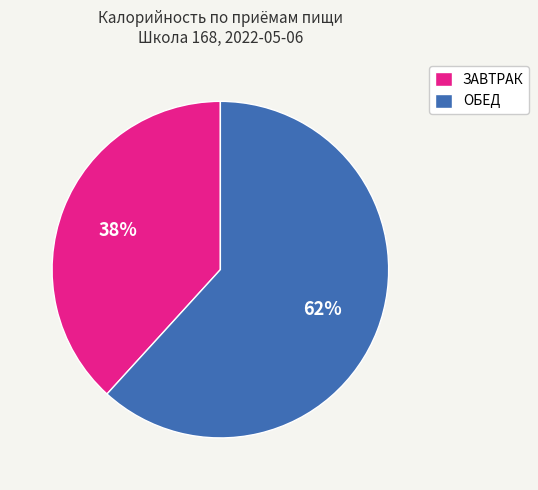

To the nearest percent, what is the average slice percentage?

50%